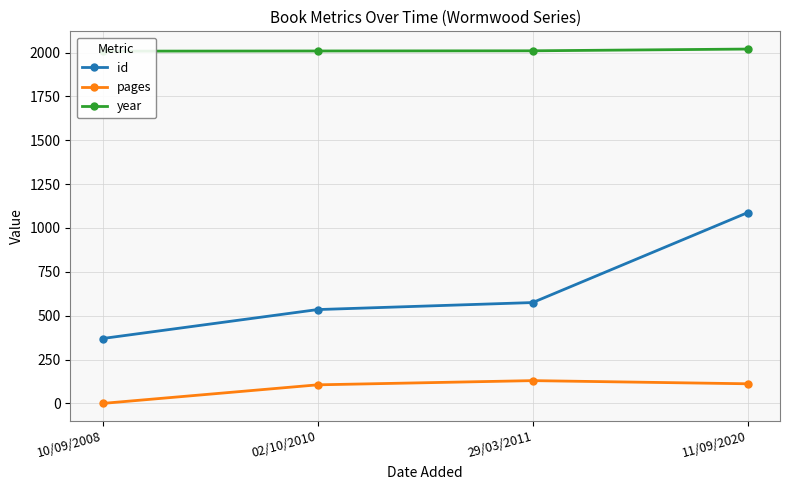

True or false: id and pages intersect in this chart.

False